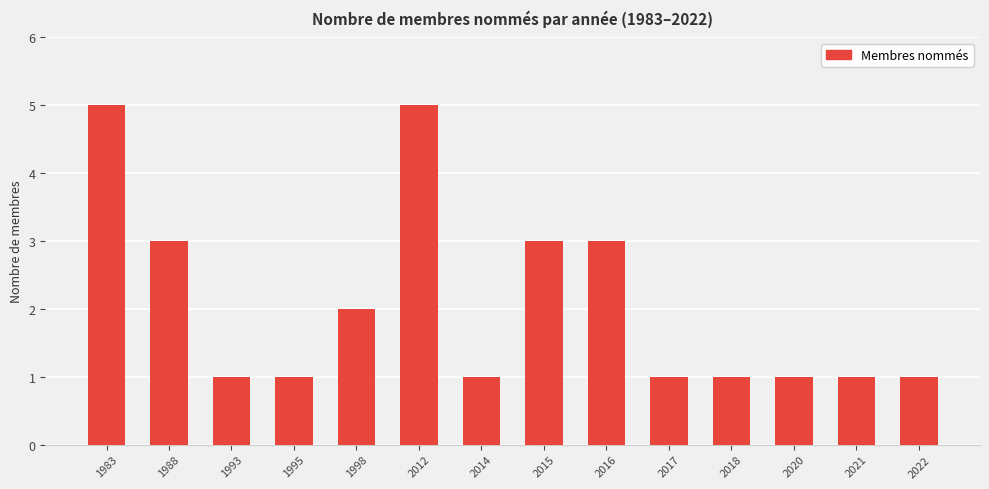

Reading left to right, what are all the values shown in this chart?

5	3	1	1	2	5	1	3	3	1	1	1	1	1